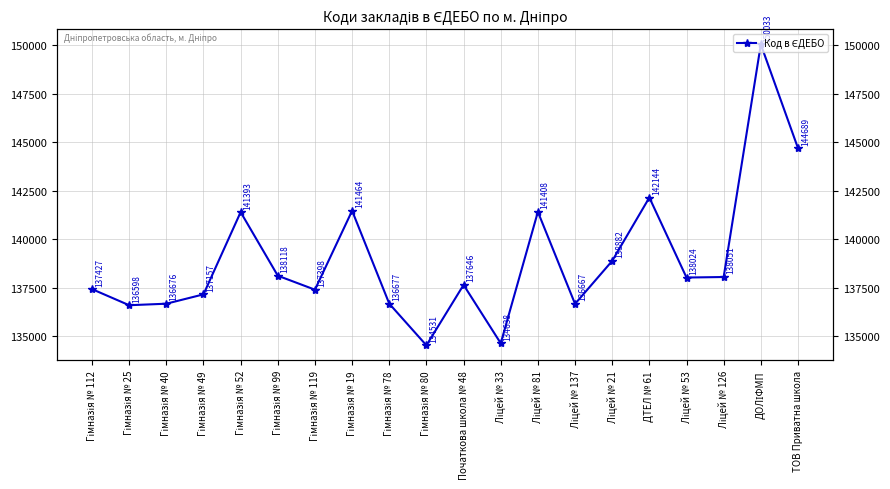

True or false: there are more than 2 points higher than both neighbors.

True